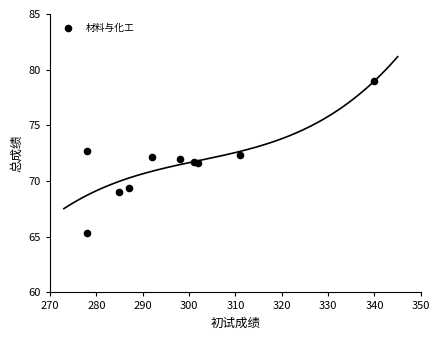

What is the average Y value?

71.5